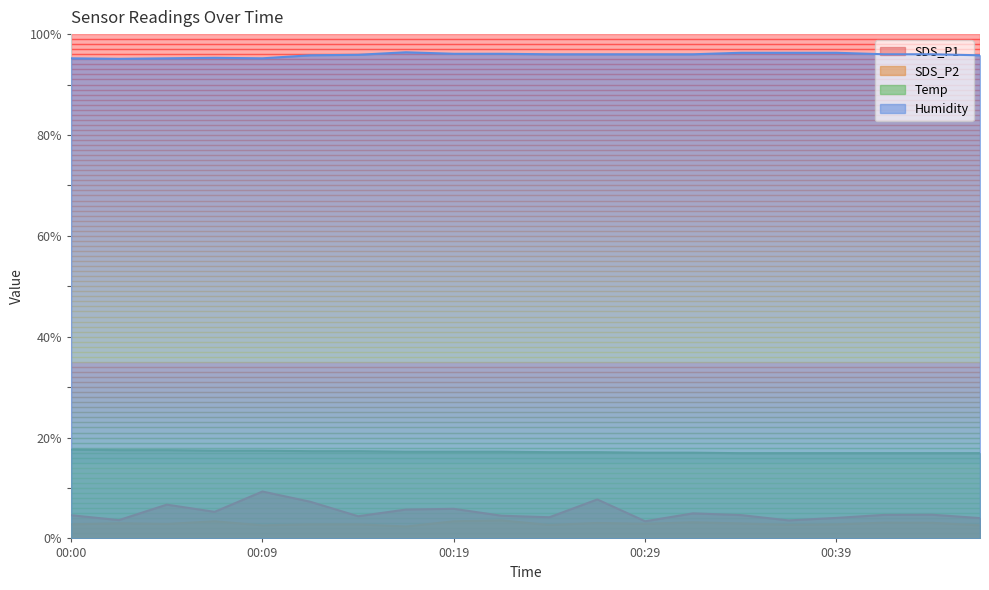

How many series are shown in this chart?

4